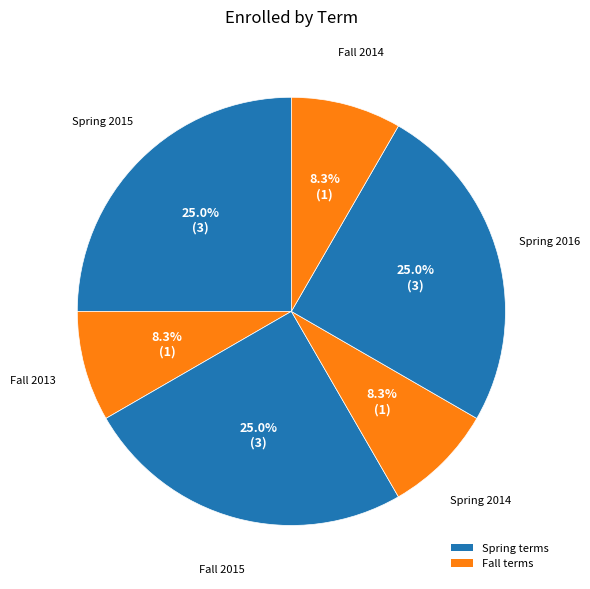

Which slice is the smallest?

Fall 2013